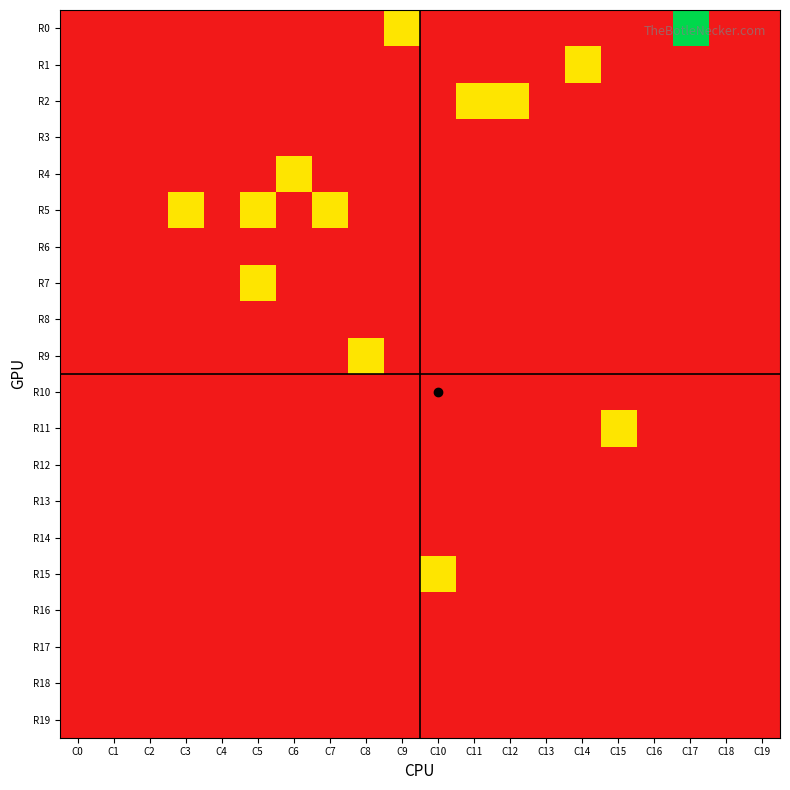

Reading left to right, extract all data points from this chart.

R0: C0=0	C1=0	C2=0	C3=0	C4=0	C5=0	C6=0	C7=0	C8=0	C9=1	C10=0	C11=0	C12=0	C13=0	C14=0	C15=0	C16=0	C17=2	C18=0	C19=0
R1: C0=0	C1=0	C2=0	C3=0	C4=0	C5=0	C6=0	C7=0	C8=0	C9=0	C10=0	C11=0	C12=0	C13=0	C14=1	C15=0	C16=0	C17=0	C18=0	C19=0
R2: C0=0	C1=0	C2=0	C3=0	C4=0	C5=0	C6=0	C7=0	C8=0	C9=0	C10=0	C11=1	C12=1	C13=0	C14=0	C15=0	C16=0	C17=0	C18=0	C19=0
R3: C0=0	C1=0	C2=0	C3=0	C4=0	C5=0	C6=0	C7=0	C8=0	C9=0	C10=0	C11=0	C12=0	C13=0	C14=0	C15=0	C16=0	C17=0	C18=0	C19=0
R4: C0=0	C1=0	C2=0	C3=0	C4=0	C5=0	C6=1	C7=0	C8=0	C9=0	C10=0	C11=0	C12=0	C13=0	C14=0	C15=0	C16=0	C17=0	C18=0	C19=0
R5: C0=0	C1=0	C2=0	C3=1	C4=0	C5=1	C6=0	C7=1	C8=0	C9=0	C10=0	C11=0	C12=0	C13=0	C14=0	C15=0	C16=0	C17=0	C18=0	C19=0
R6: C0=0	C1=0	C2=0	C3=0	C4=0	C5=0	C6=0	C7=0	C8=0	C9=0	C10=0	C11=0	C12=0	C13=0	C14=0	C15=0	C16=0	C17=0	C18=0	C19=0
R7: C0=0	C1=0	C2=0	C3=0	C4=0	C5=1	C6=0	C7=0	C8=0	C9=0	C10=0	C11=0	C12=0	C13=0	C14=0	C15=0	C16=0	C17=0	C18=0	C19=0
R8: C0=0	C1=0	C2=0	C3=0	C4=0	C5=0	C6=0	C7=0	C8=0	C9=0	C10=0	C11=0	C12=0	C13=0	C14=0	C15=0	C16=0	C17=0	C18=0	C19=0
R9: C0=0	C1=0	C2=0	C3=0	C4=0	C5=0	C6=0	C7=0	C8=1	C9=0	C10=0	C11=0	C12=0	C13=0	C14=0	C15=0	C16=0	C17=0	C18=0	C19=0
R10: C0=0	C1=0	C2=0	C3=0	C4=0	C5=0	C6=0	C7=0	C8=0	C9=0	C10=0	C11=0	C12=0	C13=0	C14=0	C15=0	C16=0	C17=0	C18=0	C19=0
R11: C0=0	C1=0	C2=0	C3=0	C4=0	C5=0	C6=0	C7=0	C8=0	C9=0	C10=0	C11=0	C12=0	C13=0	C14=0	C15=1	C16=0	C17=0	C18=0	C19=0
R12: C0=0	C1=0	C2=0	C3=0	C4=0	C5=0	C6=0	C7=0	C8=0	C9=0	C10=0	C11=0	C12=0	C13=0	C14=0	C15=0	C16=0	C17=0	C18=0	C19=0
R13: C0=0	C1=0	C2=0	C3=0	C4=0	C5=0	C6=0	C7=0	C8=0	C9=0	C10=0	C11=0	C12=0	C13=0	C14=0	C15=0	C16=0	C17=0	C18=0	C19=0
R14: C0=0	C1=0	C2=0	C3=0	C4=0	C5=0	C6=0	C7=0	C8=0	C9=0	C10=0	C11=0	C12=0	C13=0	C14=0	C15=0	C16=0	C17=0	C18=0	C19=0
R15: C0=0	C1=0	C2=0	C3=0	C4=0	C5=0	C6=0	C7=0	C8=0	C9=0	C10=1	C11=0	C12=0	C13=0	C14=0	C15=0	C16=0	C17=0	C18=0	C19=0
R16: C0=0	C1=0	C2=0	C3=0	C4=0	C5=0	C6=0	C7=0	C8=0	C9=0	C10=0	C11=0	C12=0	C13=0	C14=0	C15=0	C16=0	C17=0	C18=0	C19=0
R17: C0=0	C1=0	C2=0	C3=0	C4=0	C5=0	C6=0	C7=0	C8=0	C9=0	C10=0	C11=0	C12=0	C13=0	C14=0	C15=0	C16=0	C17=0	C18=0	C19=0
R18: C0=0	C1=0	C2=0	C3=0	C4=0	C5=0	C6=0	C7=0	C8=0	C9=0	C10=0	C11=0	C12=0	C13=0	C14=0	C15=0	C16=0	C17=0	C18=0	C19=0
R19: C0=0	C1=0	C2=0	C3=0	C4=0	C5=0	C6=0	C7=0	C8=0	C9=0	C10=0	C11=0	C12=0	C13=0	C14=0	C15=0	C16=0	C17=0	C18=0	C19=0